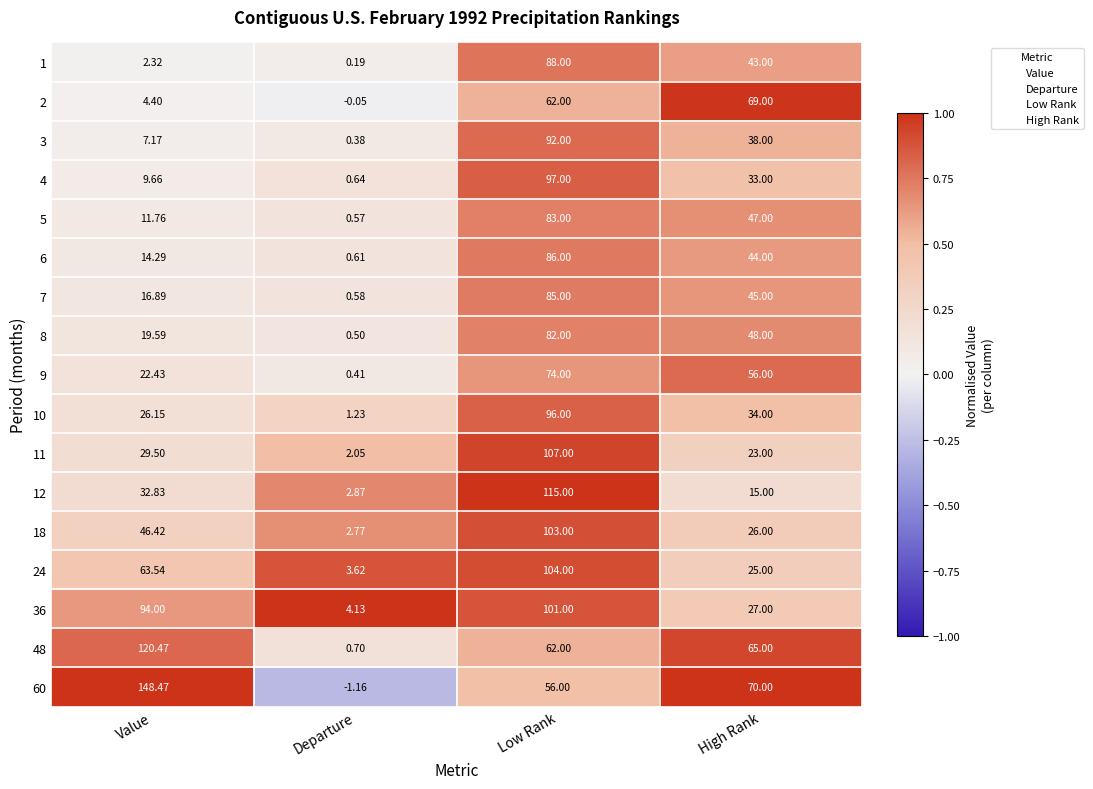

Rank the series at Value from highest to lowest value.

60, 48, 36, 24, 18, 12, 11, 10, 9, 8, 7, 6, 5, 4, 3, 2, 1